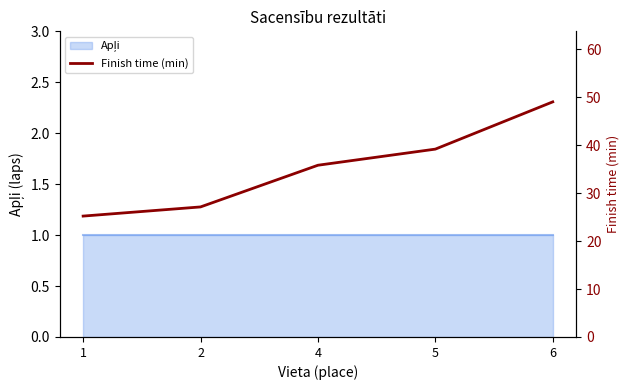

What is the ratio of the value at 5 to the value at 6?

0.8